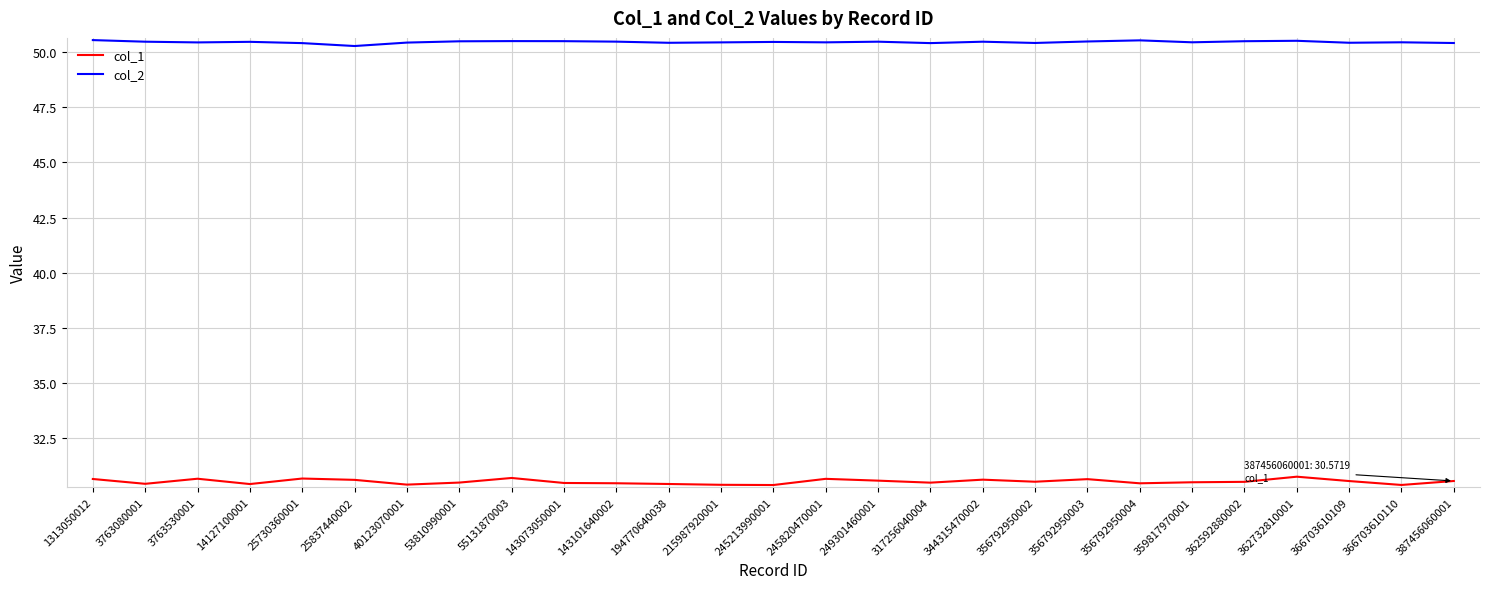

True or false: col_1 and col_2 intersect in this chart.

False